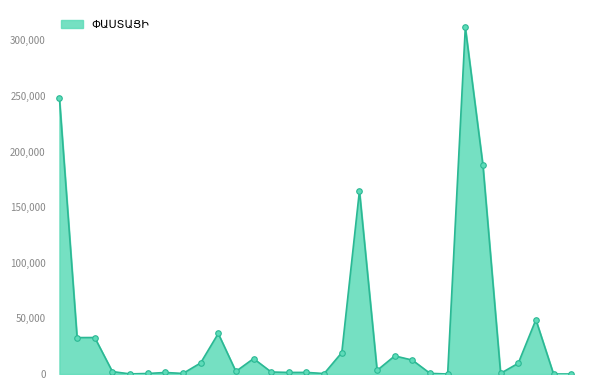

True or false: the data has more than 1 interior local peaks.

True